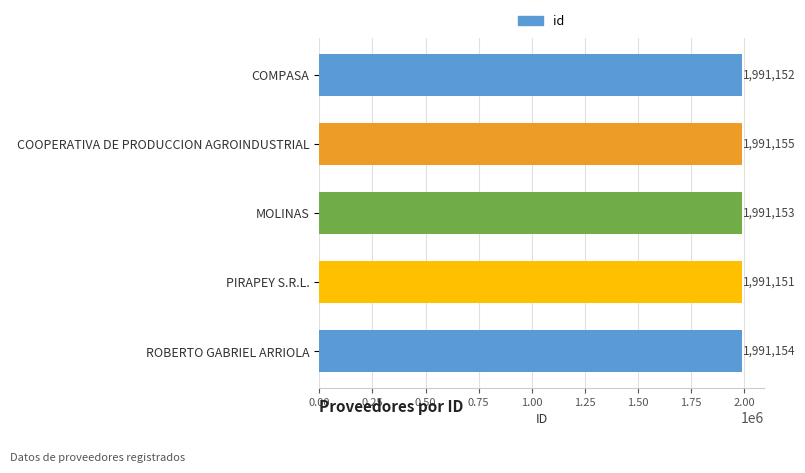

Approximately how many times larger is the value at PIRAPEY S.R.L. compared to MOLINAS?

1.0